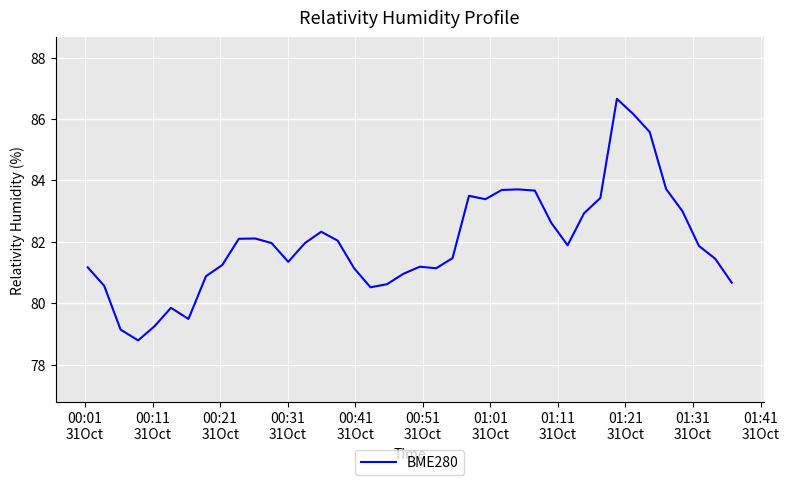

What is the minimum value shown in the chart?

78.8